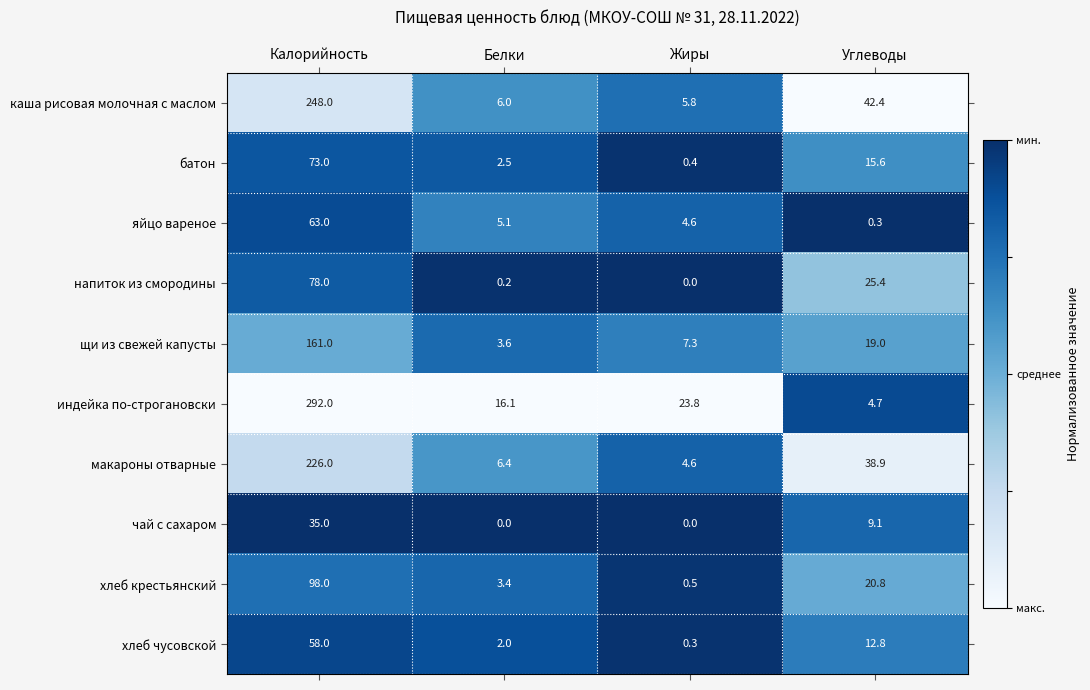

What is the greatest value displayed?

292.0